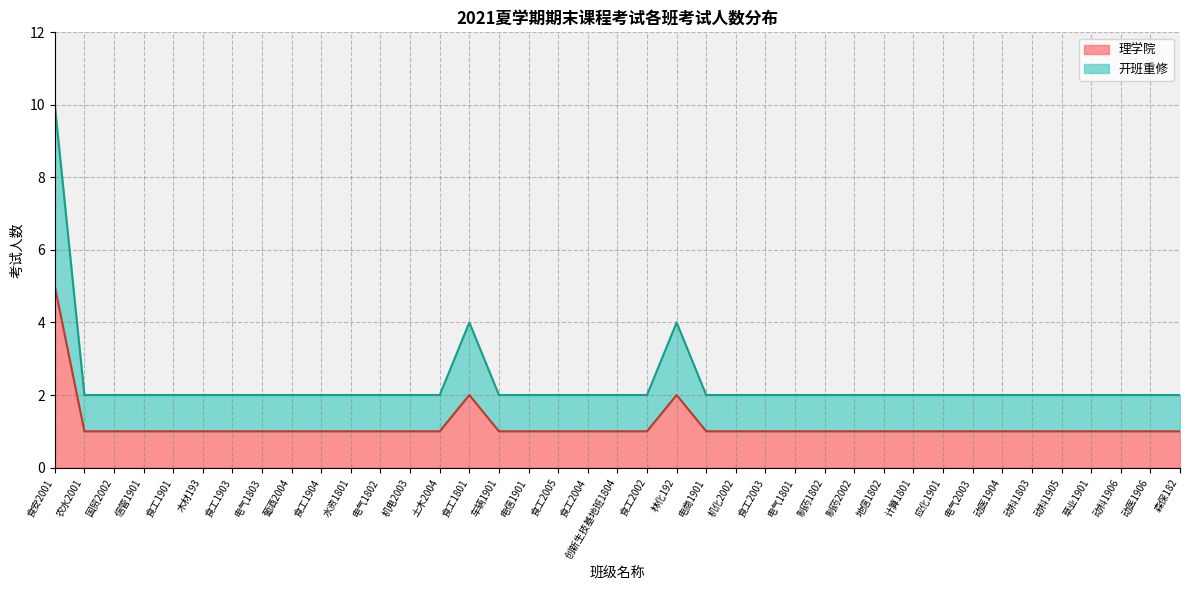

What is the difference between the second highest and minimum values in the 开班重修 series?

2